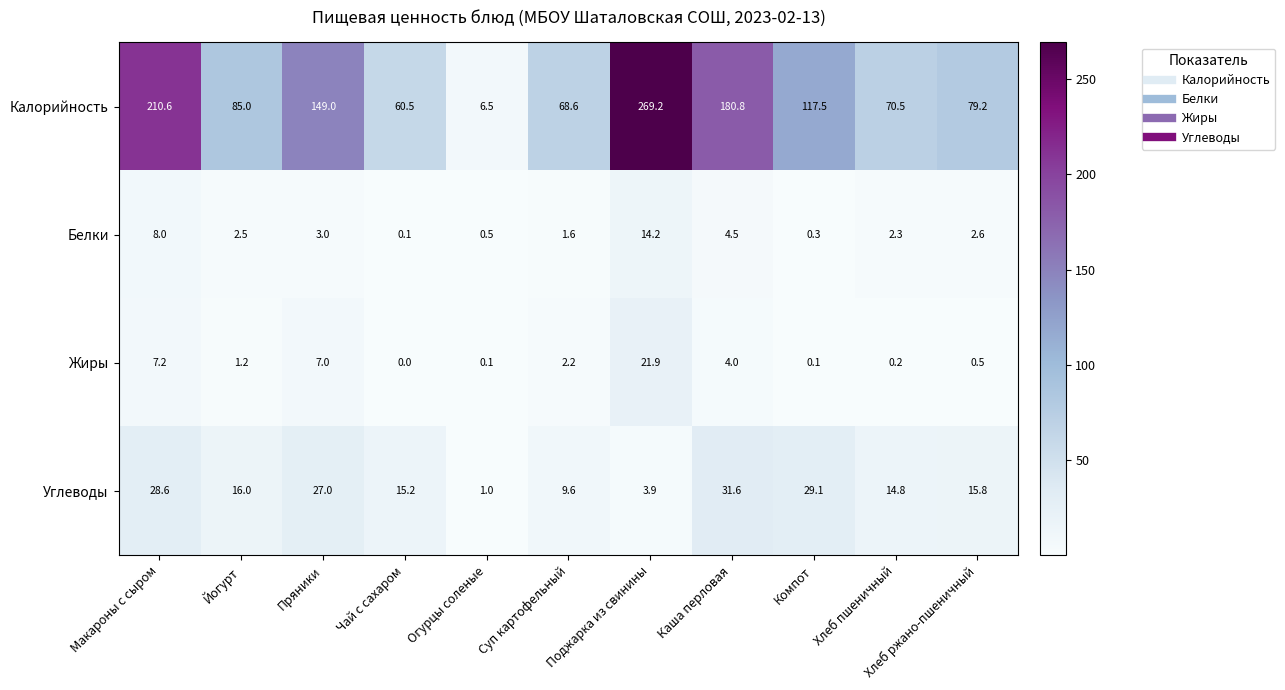

Which category has the highest value across all series?

Поджарка из свинины